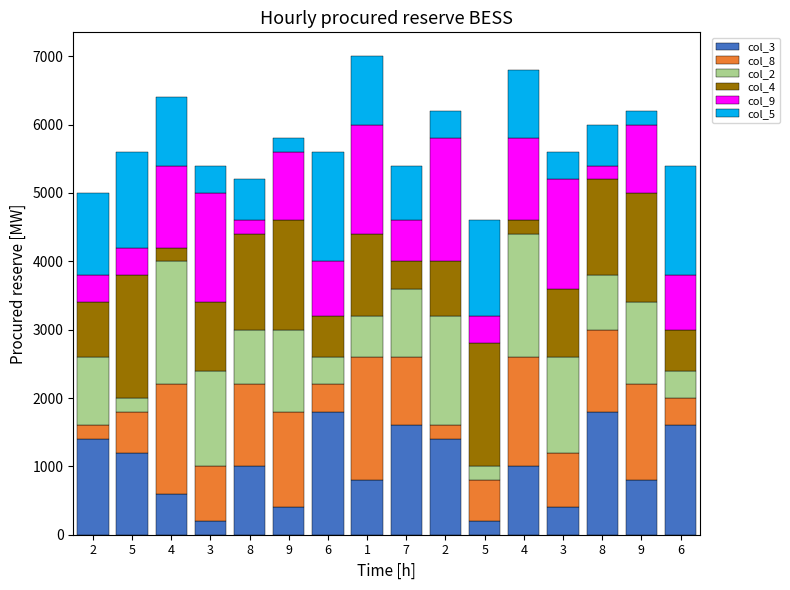

At how many categories does at least one series exceed 1016?

16